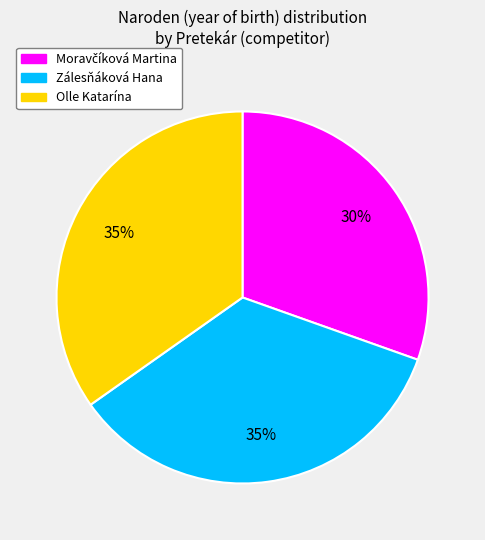

The Olle Katarína slice represents 23% of the pie. True or false?

False